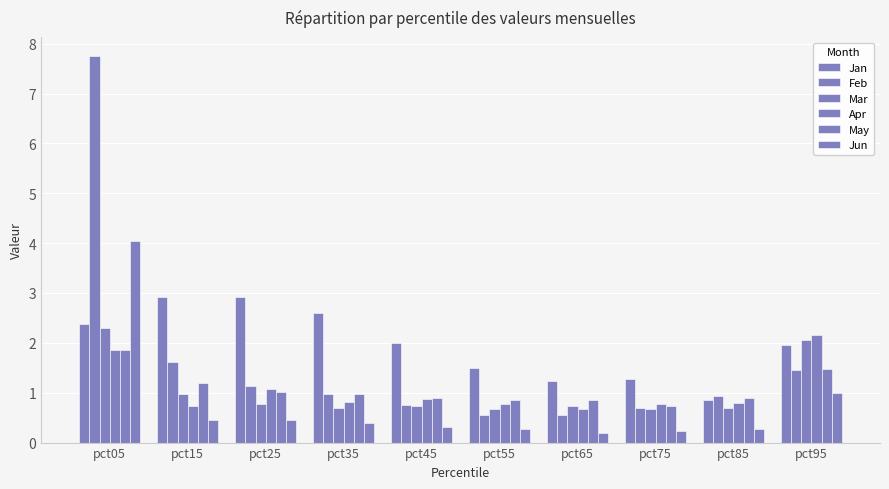

True or false: Feb has a value of 1.5 at pct95.

True